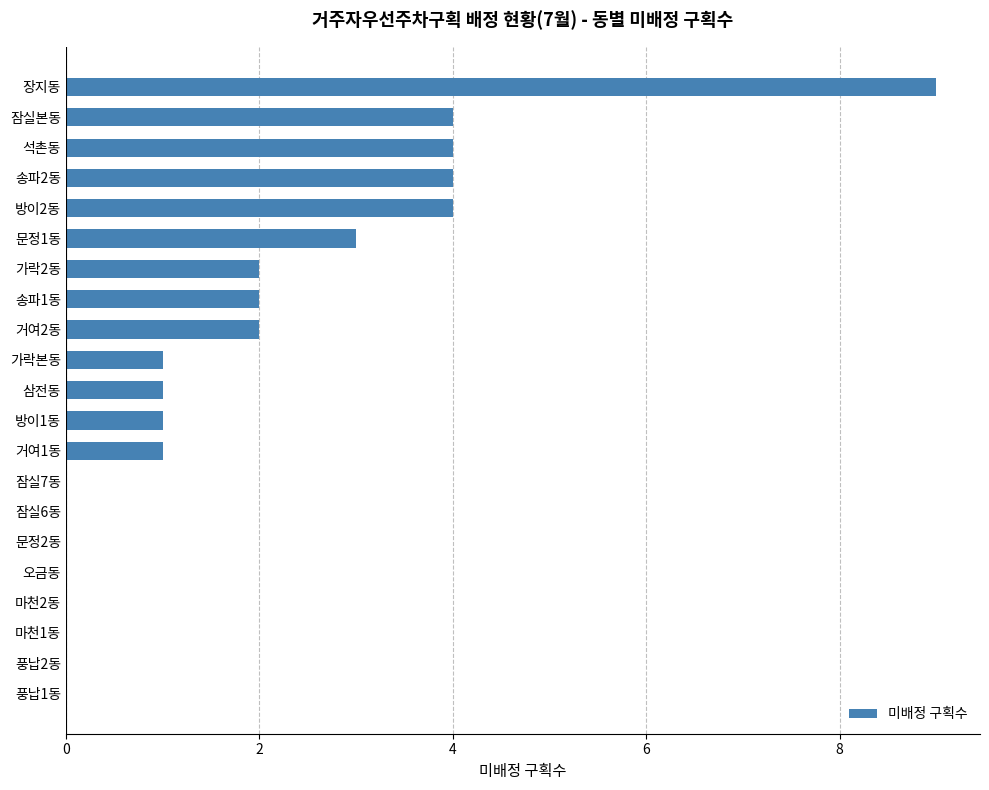

True or false: the data shows 7 at 석촌동.

False